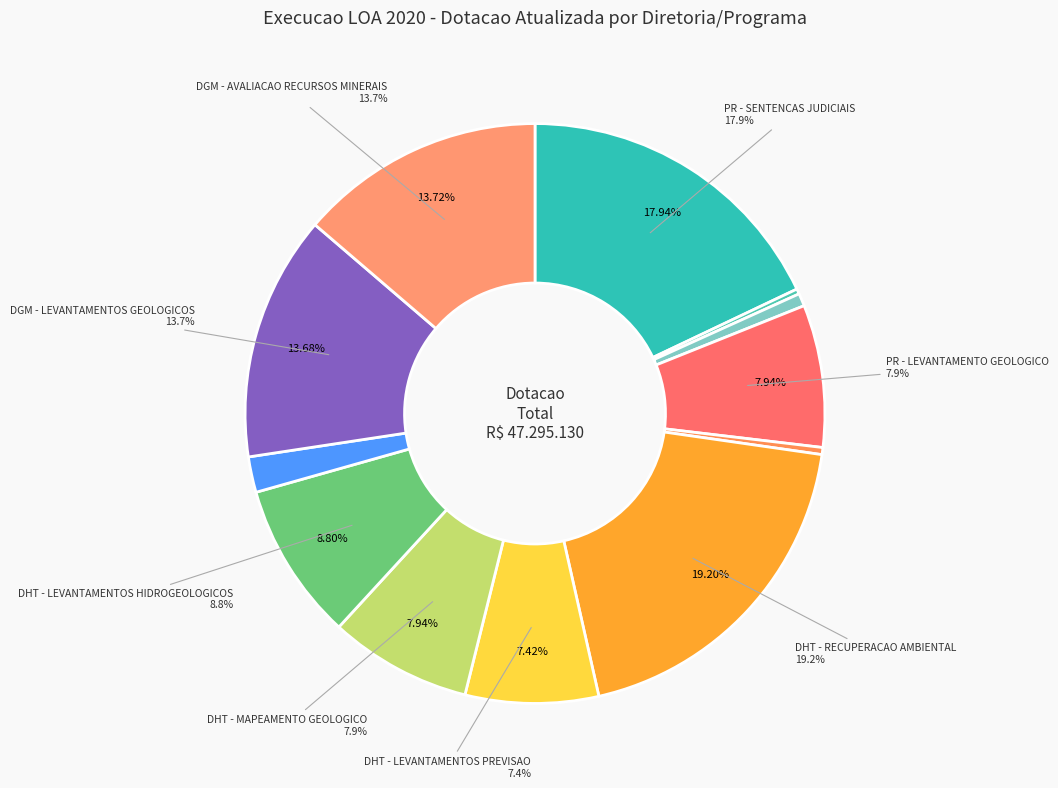

To the nearest percent, what portion does PR - SENTENCAS JUDICIAIS represent?

18%